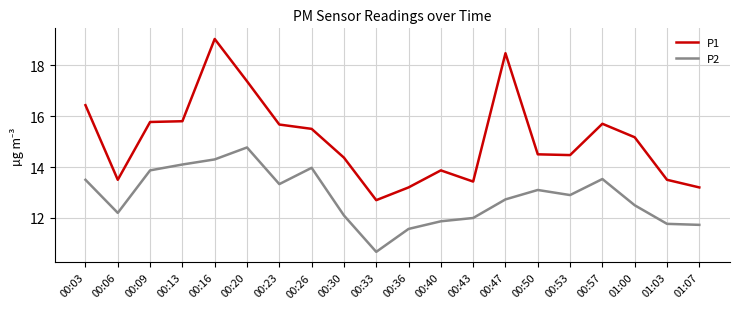

True or false: P2 and P1 cross at least once.

False